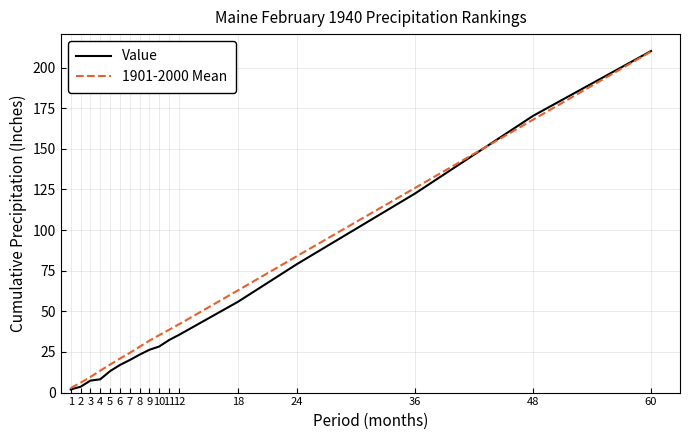

At which label does Value reach its peak?

60